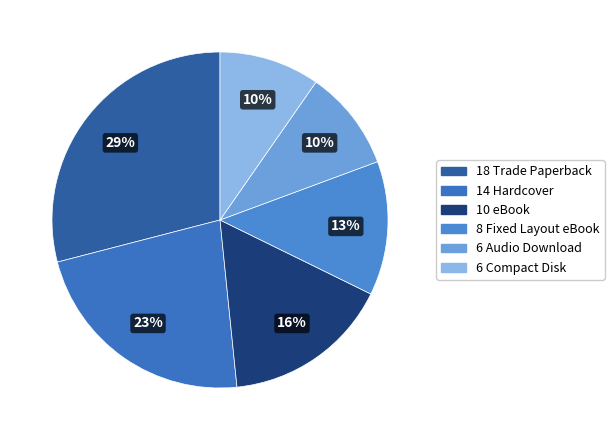

Rank the categories by value from highest to lowest.

Trade Paperback, Hardcover, eBook, Fixed Layout eBook, Audio Download, Compact Disk